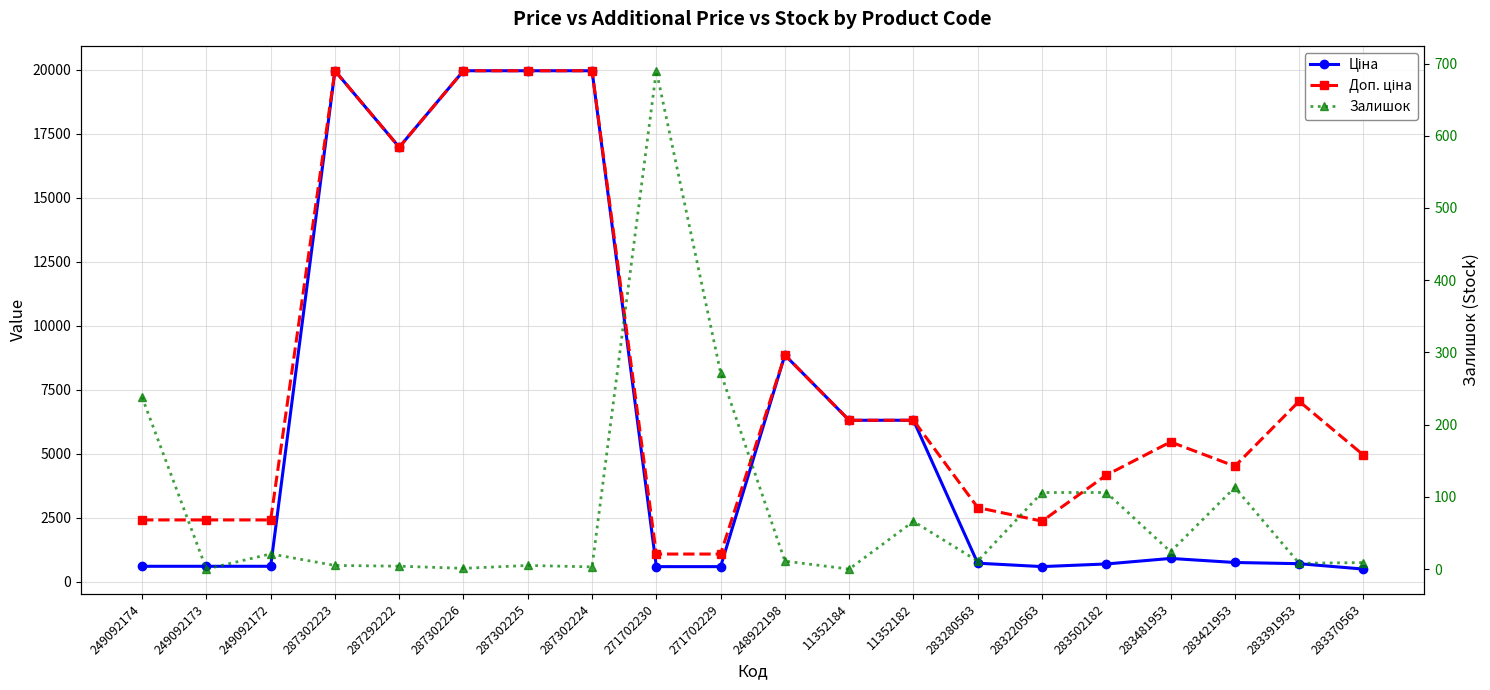

Between 287302226 and 283421953, which series saw the biggest shift?

Ціна